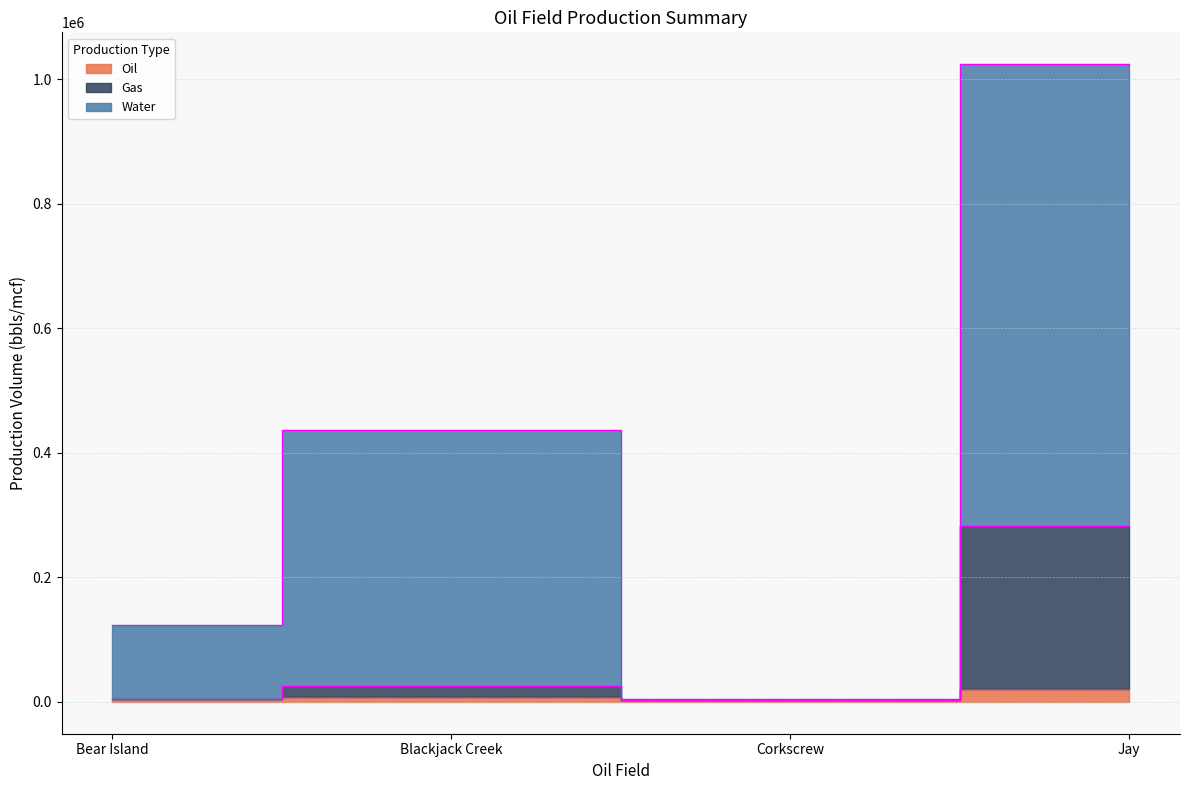

The Gas series shows 104600 at Jay. True or false?

False